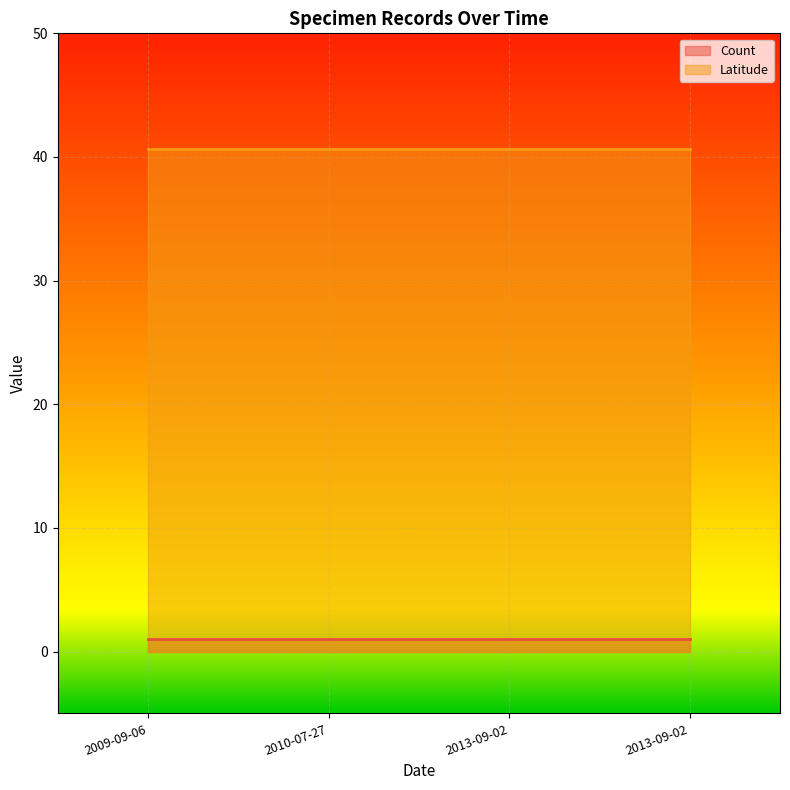

True or false: Count and Latitude cross at least once.

False